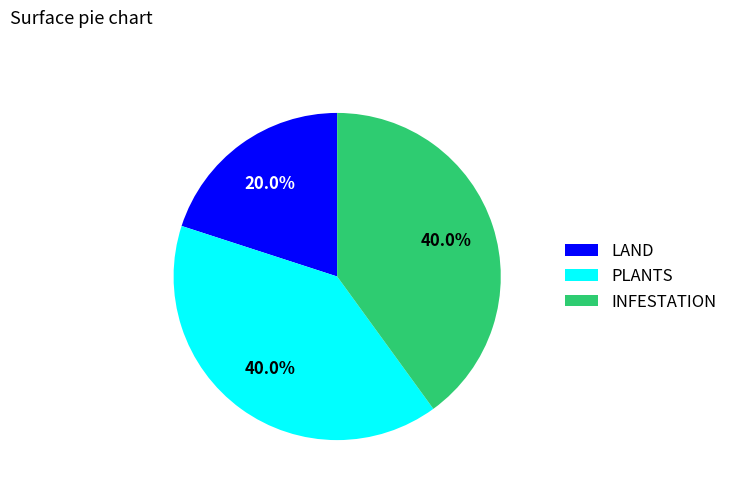

To the nearest percent, what is the average slice percentage?

33%